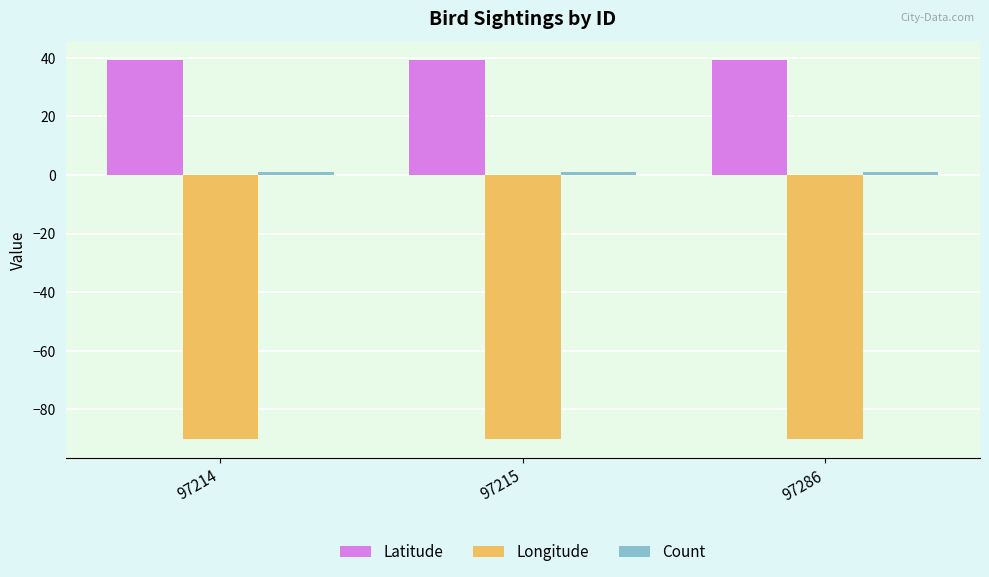

Read the Latitude value at 97286.

39.2